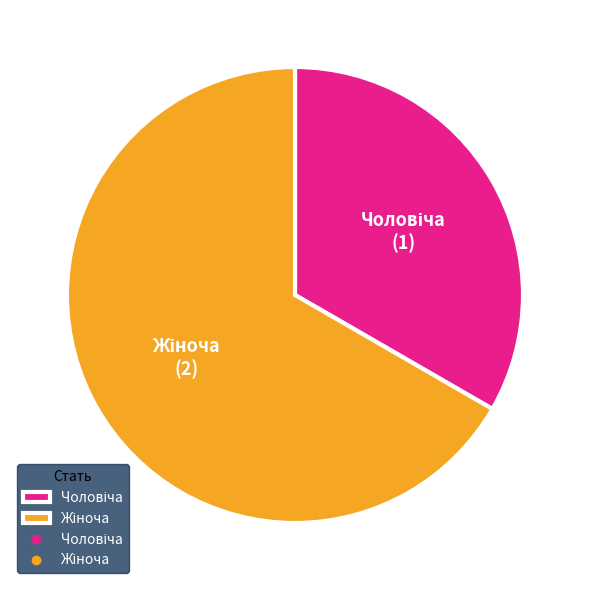

Is there a majority slice in this chart?

Yes